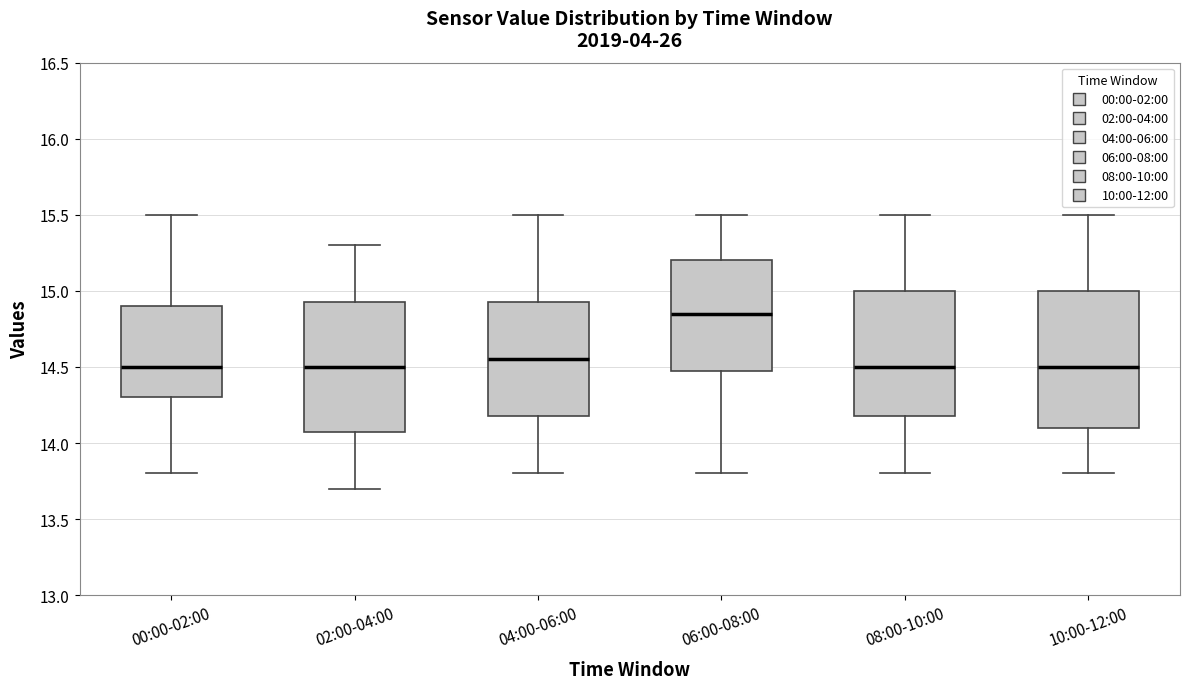

Reading left to right, read every box against the y-axis: the position of its median line, the range the box covers, and the ends of its whiskers. The values are not printed on the chart, so give them approximately, as read against the axis.

00:00-02:00: median 14.50, box 14.30 to 14.90, whiskers 13.80 to 15.50
02:00-04:00: median 14.50, box 14.10 to 14.95, whiskers 13.70 to 15.30
04:00-06:00: median 14.55, box 14.20 to 14.95, whiskers 13.80 to 15.50
06:00-08:00: median 14.85, box 14.50 to 15.20, whiskers 13.80 to 15.50
08:00-10:00: median 14.50, box 14.20 to 15.00, whiskers 13.80 to 15.50
10:00-12:00: median 14.50, box 14.10 to 15.00, whiskers 13.80 to 15.50